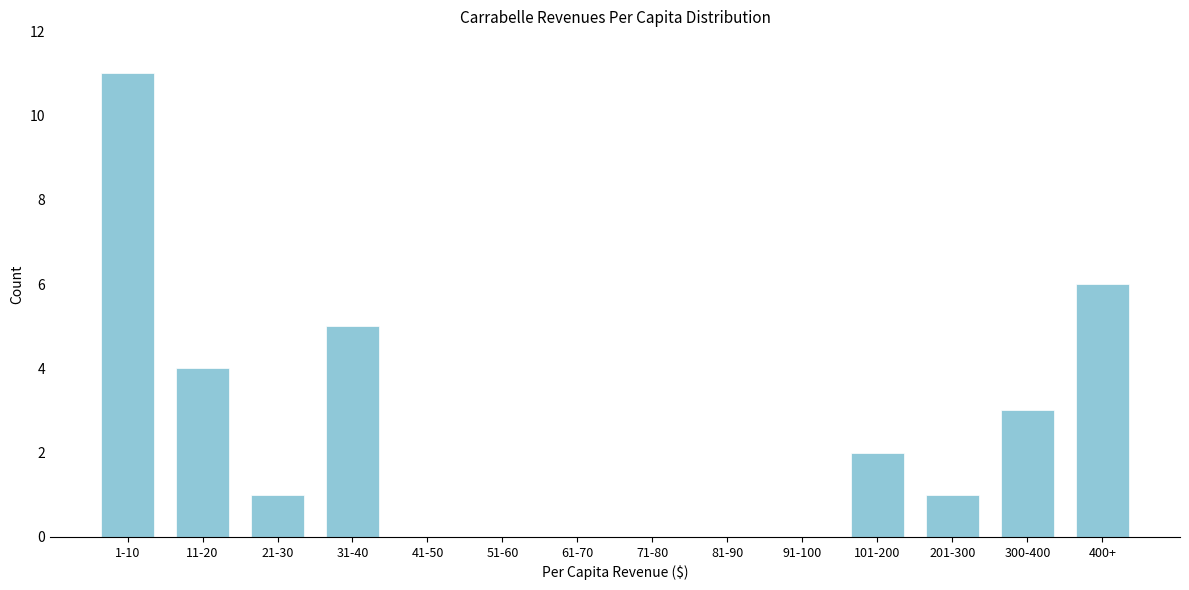

Reading left to right, extract all data points from this chart.

1-10=11	11-20=4	21-30=1	31-40=5	41-50=0	51-60=0	61-70=0	71-80=0	81-90=0	91-100=0	101-200=2	201-300=1	300-400=3	400+=6